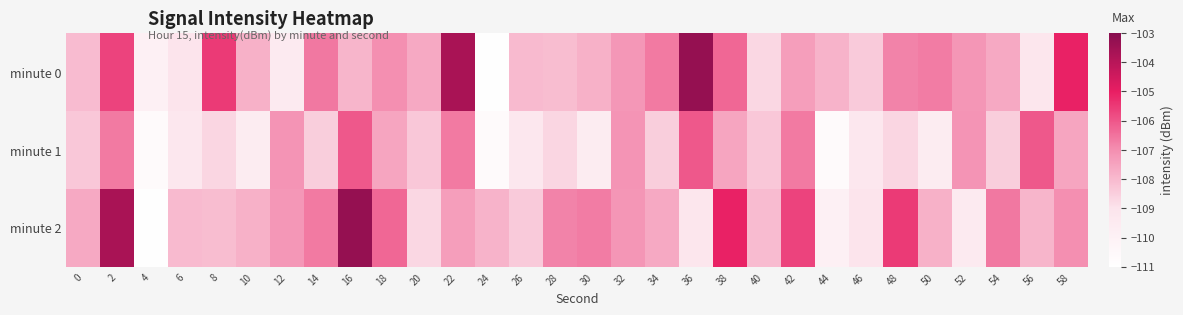

Reading left to right, what are all the values shown in this chart?

minute 0: 0=-108.0	2=-105.7	4=-109.9	6=-109.0	8=-105.5	10=-107.8	12=-109.5	14=-106.6	16=-107.9	18=-107.0	20=-107.6	22=-103.7	24=-110.9	26=-108.0	28=-108.1	30=-107.8	32=-107.2	34=-106.6	36=-103.3	38=-106.3	40=-108.7	42=-107.4	44=-107.8	46=-108.4	48=-106.8	50=-106.7	52=-107.2	54=-107.6	56=-109.2	58=-105.1
minute 1: 0=-108.3	2=-106.7	4=-110.6	6=-109.2	8=-108.7	10=-109.6	12=-107.2	14=-108.5	16=-106.1	18=-107.5	20=-108.3	22=-106.7	24=-110.6	26=-109.2	28=-108.7	30=-109.6	32=-107.2	34=-108.5	36=-106.1	38=-107.5	40=-108.3	42=-106.7	44=-110.6	46=-109.2	48=-108.7	50=-109.6	52=-107.2	54=-108.5	56=-106.1	58=-107.5
minute 2: 0=-107.6	2=-103.7	4=-110.9	6=-108.0	8=-108.1	10=-107.8	12=-107.2	14=-106.6	16=-103.3	18=-106.3	20=-108.7	22=-107.4	24=-107.8	26=-108.4	28=-106.8	30=-106.7	32=-107.2	34=-107.6	36=-109.2	38=-105.1	40=-108.0	42=-105.7	44=-109.9	46=-109.0	48=-105.5	50=-107.8	52=-109.5	54=-106.6	56=-107.9	58=-107.0